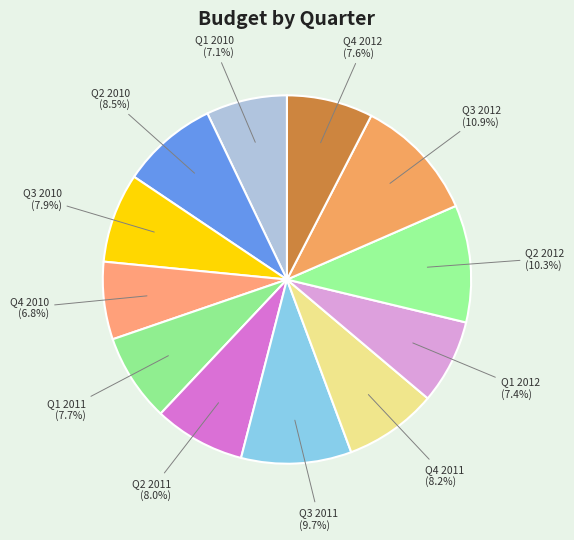

How many segments does this pie chart have?

12